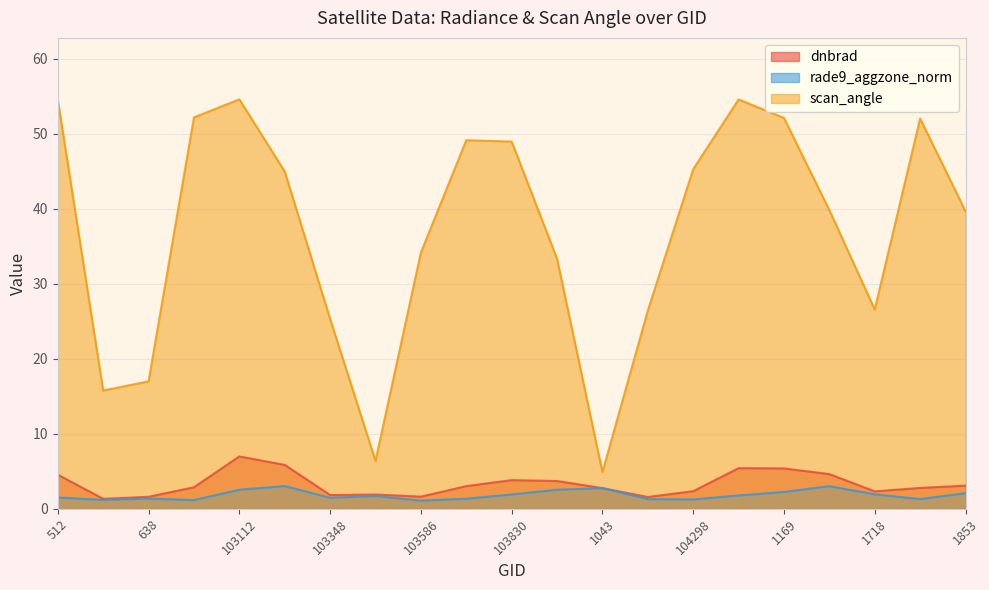

List the series in order of their peak value, lowest first.

rade9_aggzone_norm, dnbrad, scan_angle